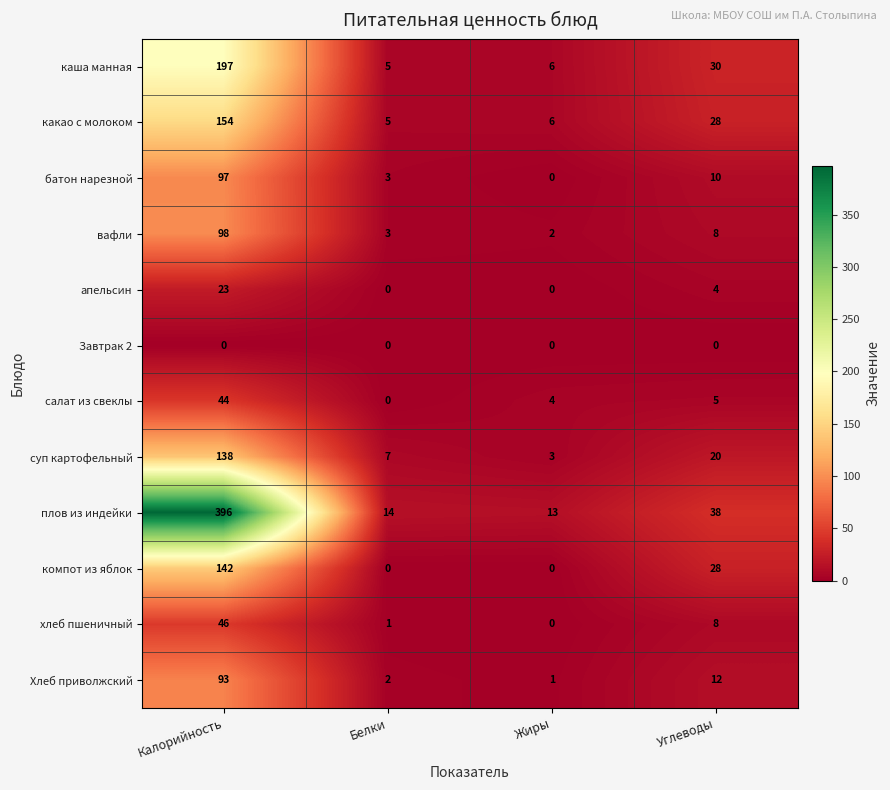

What is the spread (max minus min) of values at Белки?

14